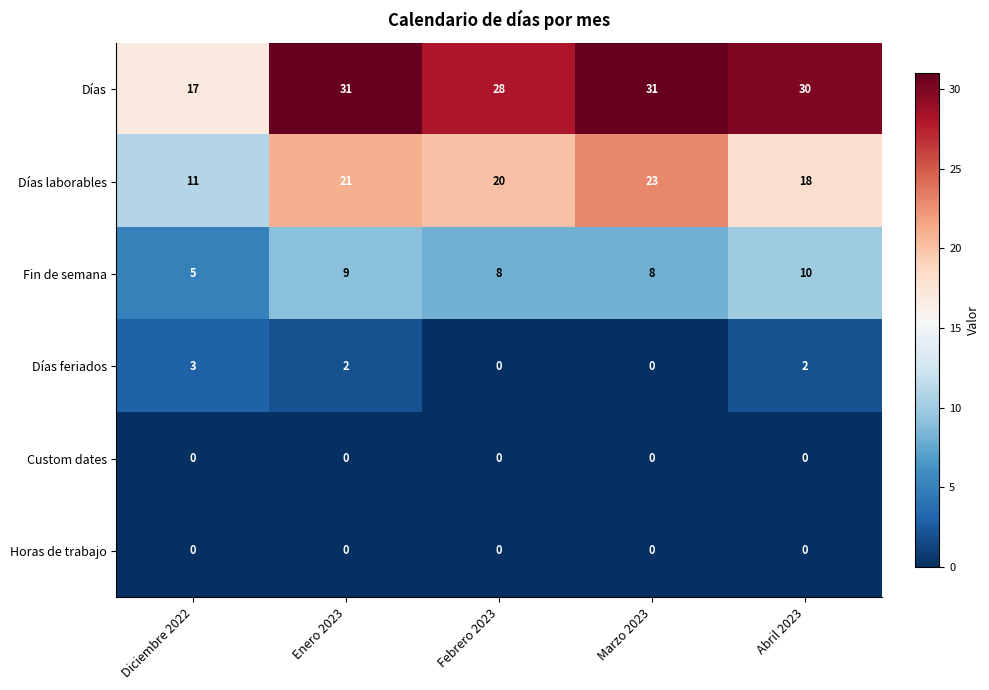

Is it true that Custom dates equals 0 at Abril 2023?

True